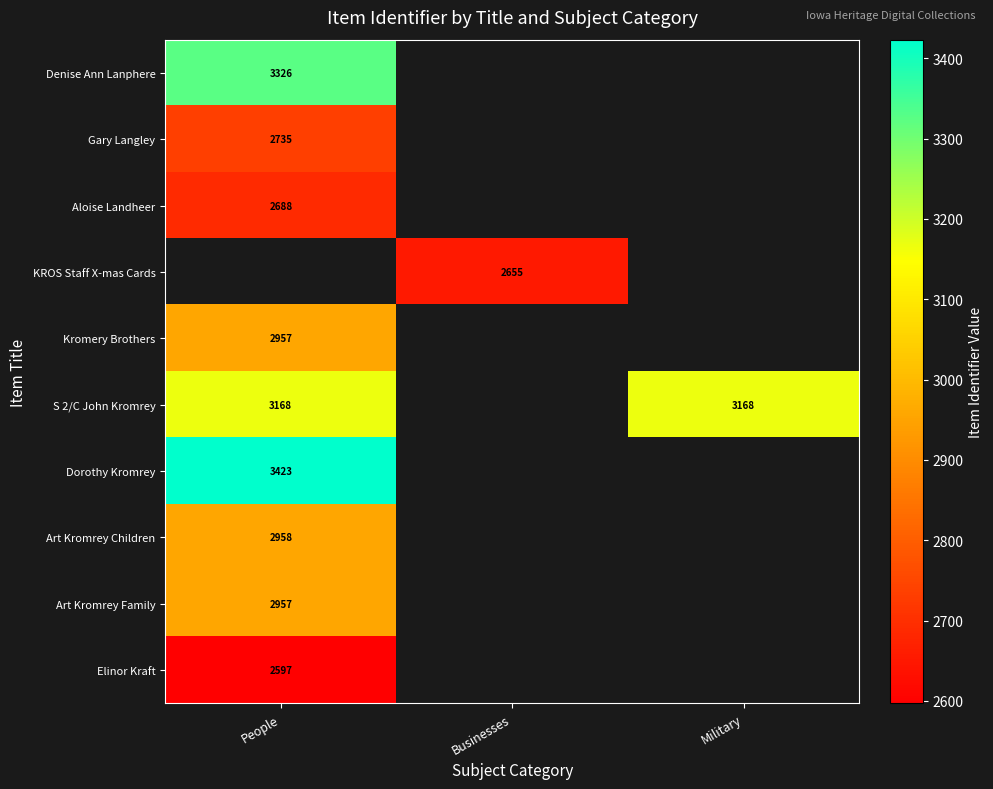

Is it true that Aloise Landheer equals 2688 at People?

True